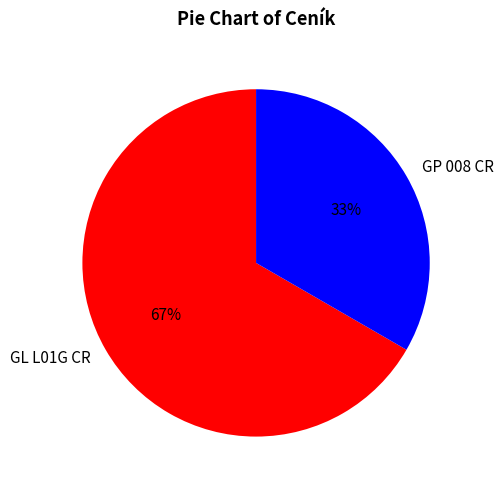

To the nearest percent, what is the average slice percentage?

50%